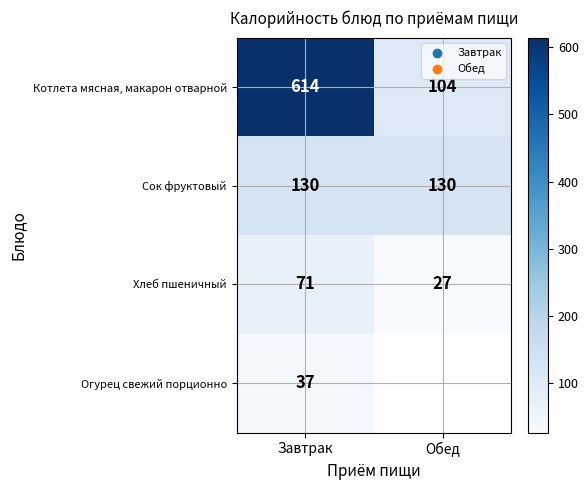

True or false: Сок фруктовый has a value of 229.7 at Обед.

False